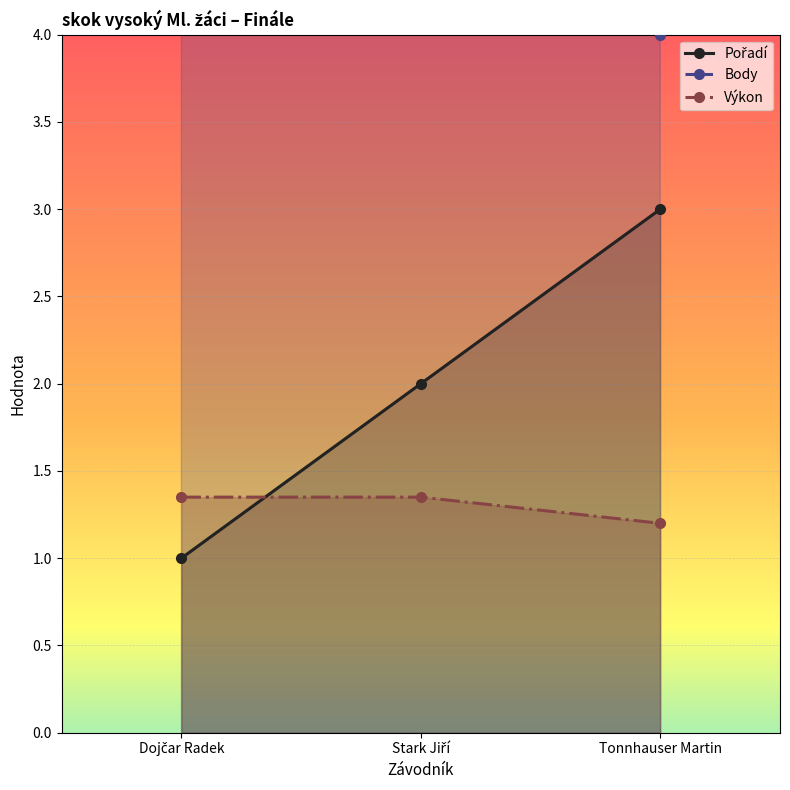

Reading left to right, transcribe all the data shown in this chart.

Pořadí: 1.0	2.0	3.0
Body: 7.0	5.0	4.0
Výkon: 1.4	1.4	1.2